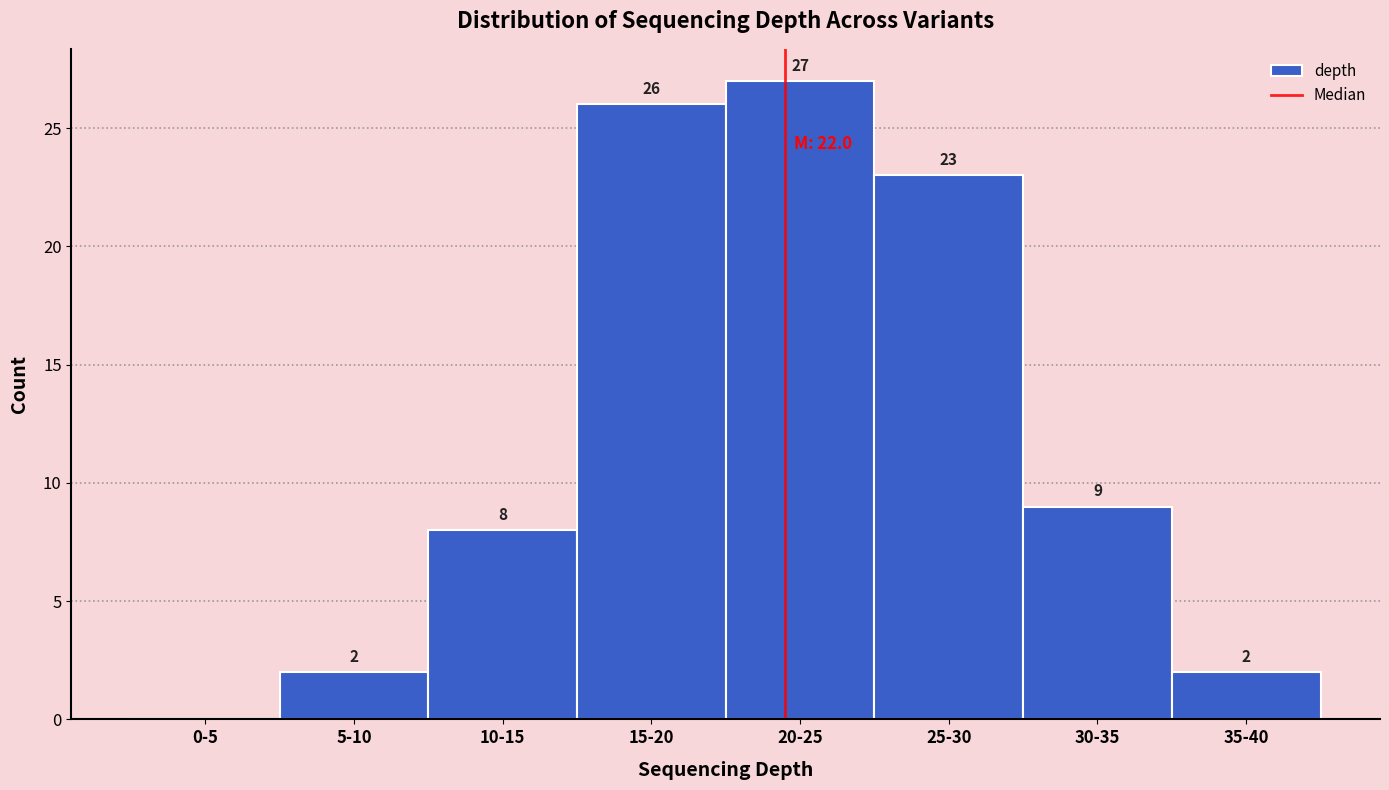

Reading left to right, what are all the values shown in this chart?

0-5=0	5-10=2	10-15=8	15-20=26	20-25=27	25-30=23	30-35=9	35-40=2